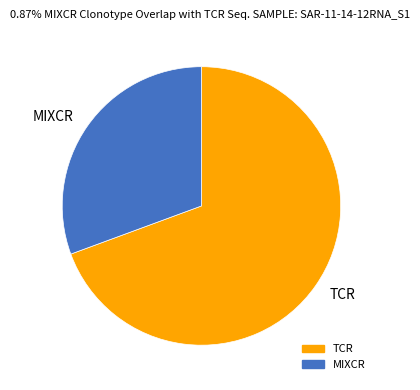

Is it true that TCR is 84% of the pie?

False